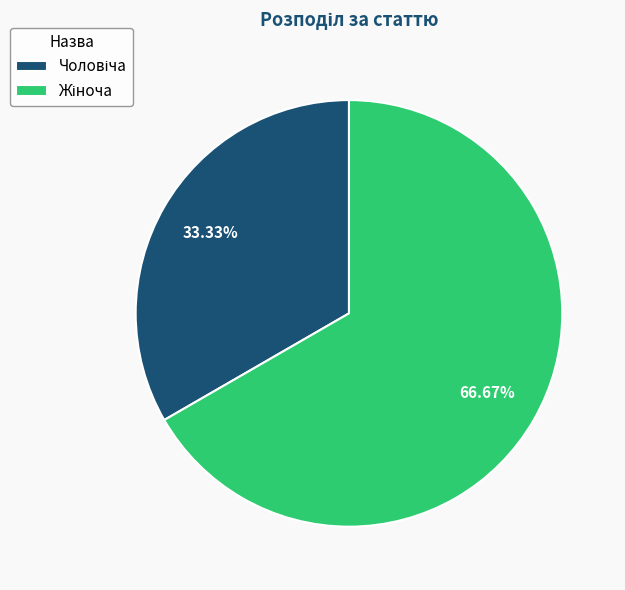

What is the largest slice in the pie chart?

Жіноча